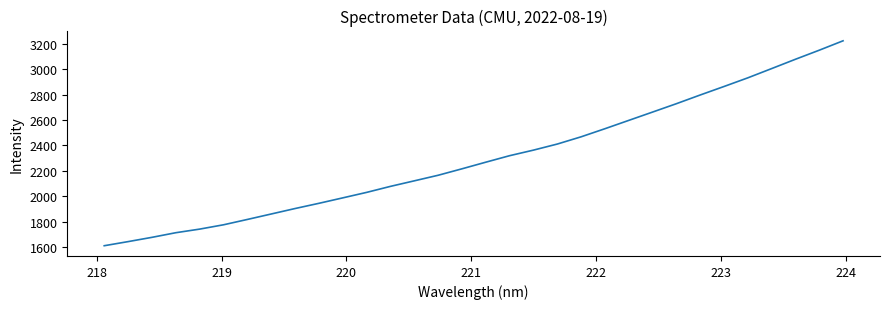

What is the maximum value shown in the chart?

3223.7